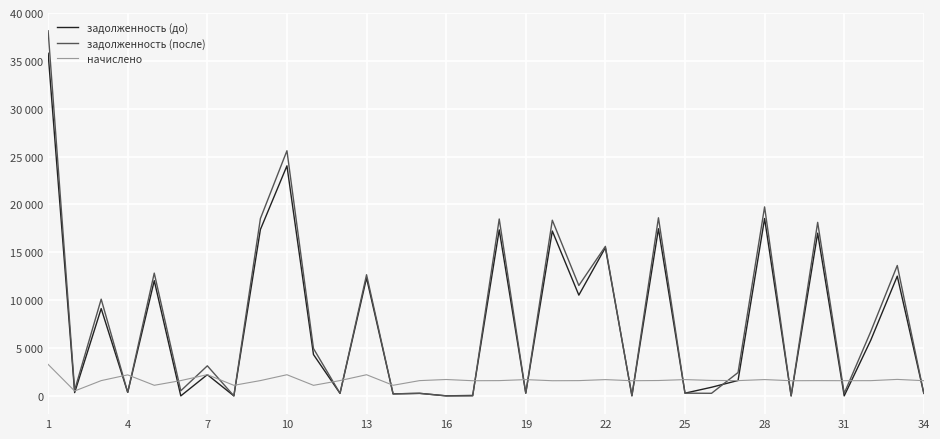

Reading left to right, transcribe all the data shown in this chart.

задолженность (до): 35800.2	341.0	9120.1	366.0	12039.0	0.0	2218.2	0.0	17385.0	24038.3	4319.6	266.5	12322.7	210.7	265.9	6.1	47.9	17345.8	283.5	17227.1	10528.5	15491.7	21.1	17464.5	283.5	900.5	1610.7	18533.8	0.0	17001.2	0.0	5813.3	12511.0	264.6
задолженность (после): 38148.2	602.8	10107.8	366.0	12828.6	532.9	3141.4	0.0	18525.2	25614.8	4949.1	266.5	12660.5	209.3	265.9	0.0	0.0	18483.4	283.5	18356.9	11535.6	15623.7	0.0	18610.0	283.5	269.5	2442.1	19749.4	0.0	18132.5	264.6	6715.1	13623.5	264.6
начислено: 3292.4	509.9	1595.2	2196.1	1107.2	1598.8	2218.0	1103.5	1598.8	2210.7	1103.5	1598.8	2210.7	1107.2	1595.2	1711.7	1584.3	1595.2	1700.8	1584.3	1595.2	1700.8	1584.3	1606.1	1700.8	1617.1	1595.2	1704.5	1584.3	1595.2	1587.9	1591.6	1722.7	1587.9